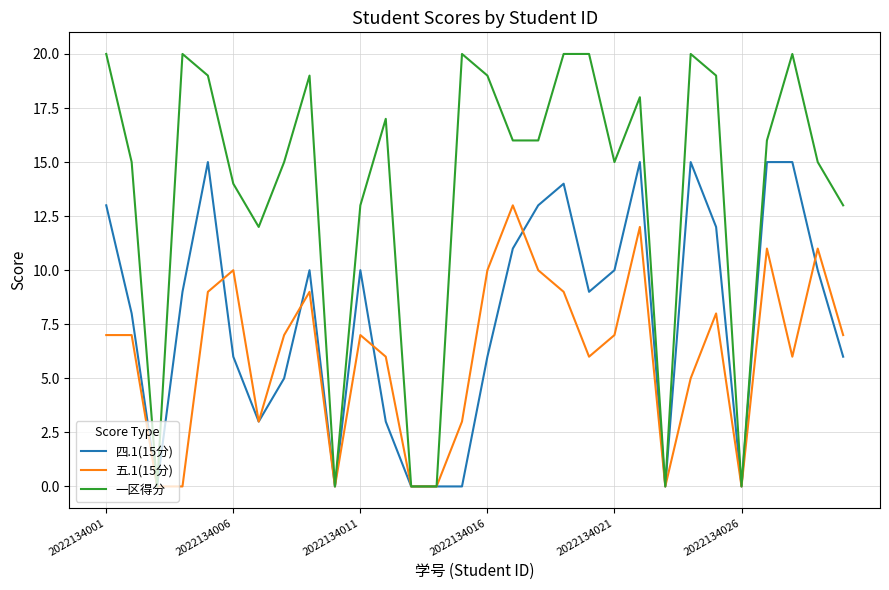

Which series has the largest total across all categories?

一区得分